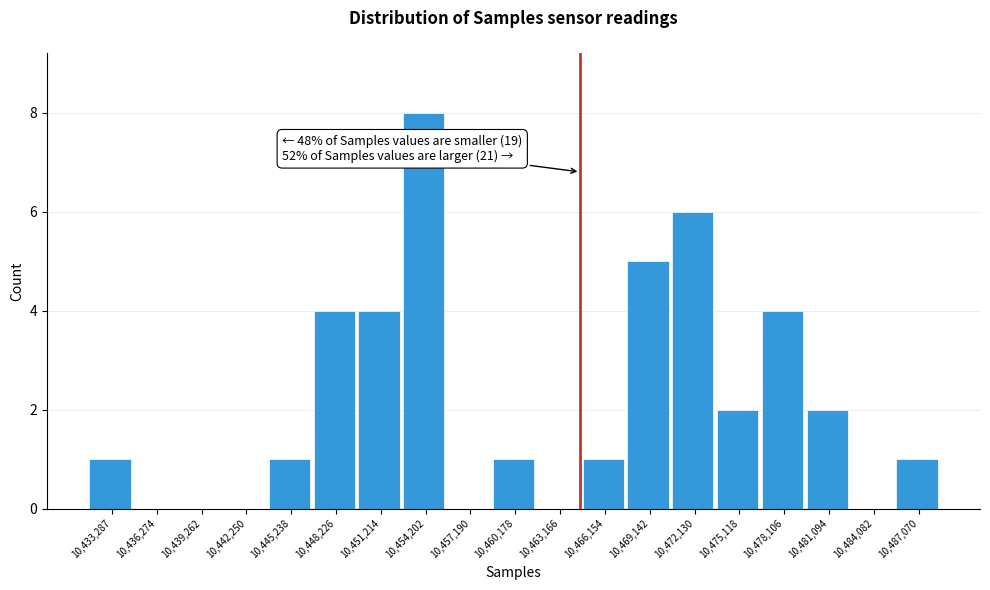

Reading left to right, what are all the values shown in this chart?

10,433,287=1	10,436,274=0	10,439,262=0	10,442,250=0	10,445,238=1	10,448,226=4	10,451,214=4	10,454,202=8	10,457,190=0	10,460,178=1	10,463,166=0	10,466,154=1	10,469,142=5	10,472,130=6	10,475,118=2	10,478,106=4	10,481,094=2	10,484,082=0	10,487,070=1